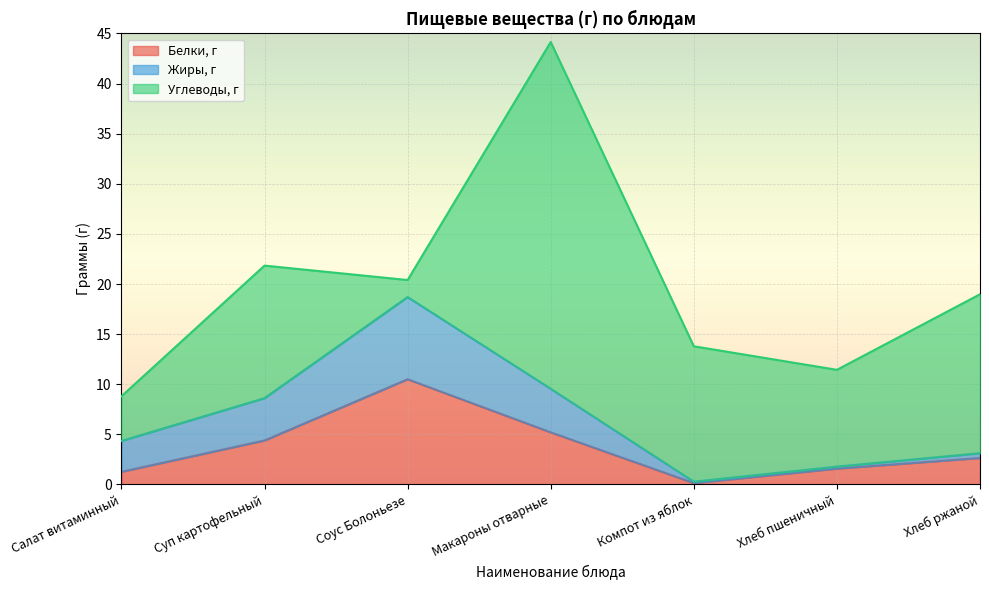

At Соус Болоньезе, list the series in order from largest to smallest.

Белки, г, Жиры, г, Углеводы, г